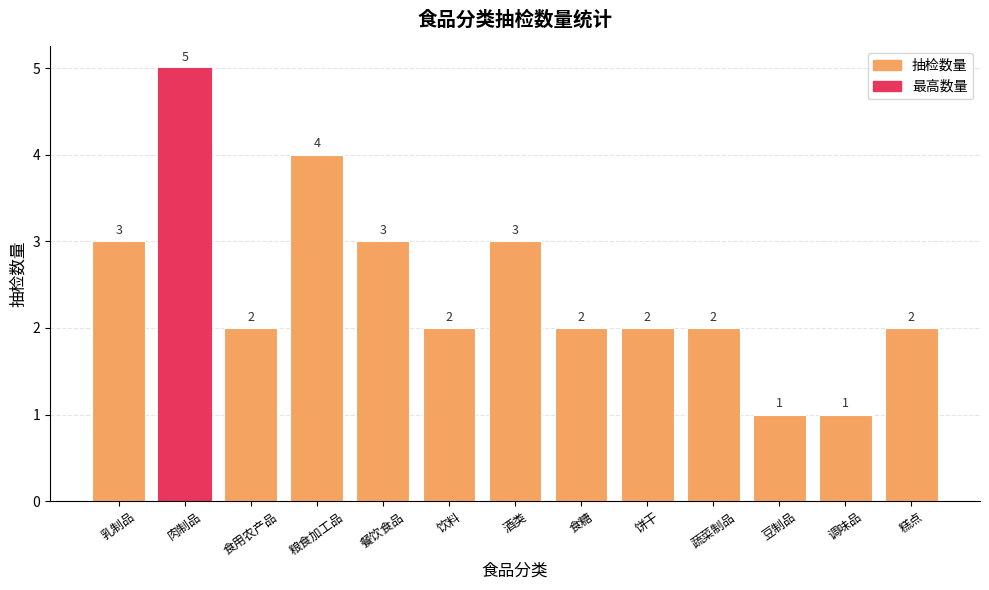

Are the bars grouped side by side (vs. stacked)?

No